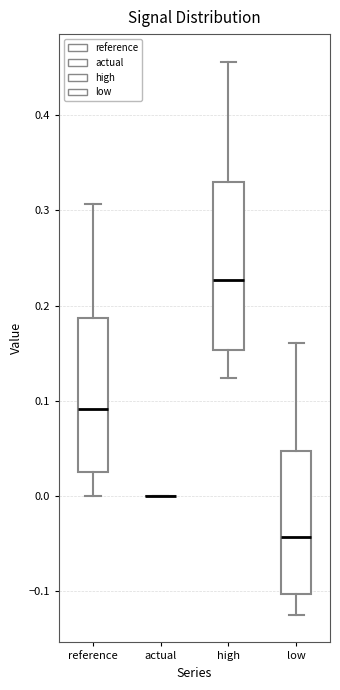

Comparing the boxes themselves (not the whiskers), which one is the tallest?

high